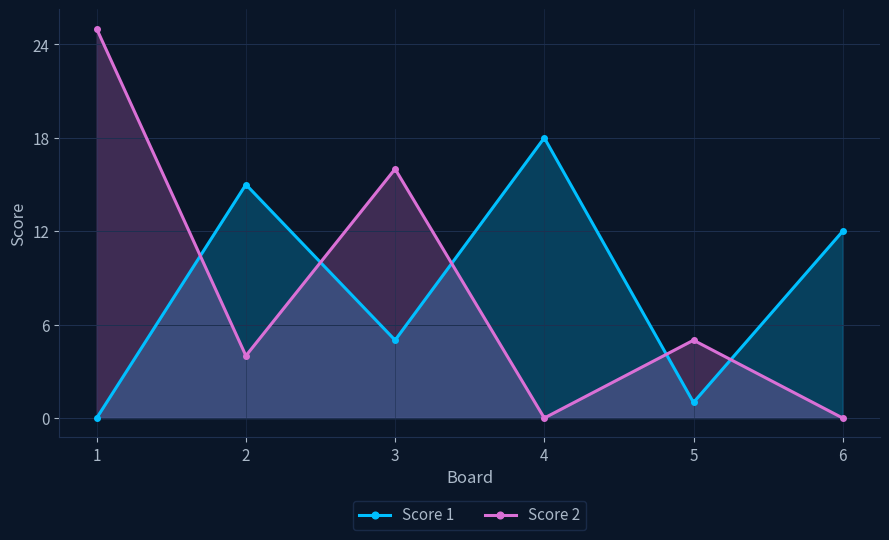

Reading right to left, list all the values displayed in this chart.

Score 1: 12	1	18	5	15	0
Score 2: 0	5	0	16	4	25